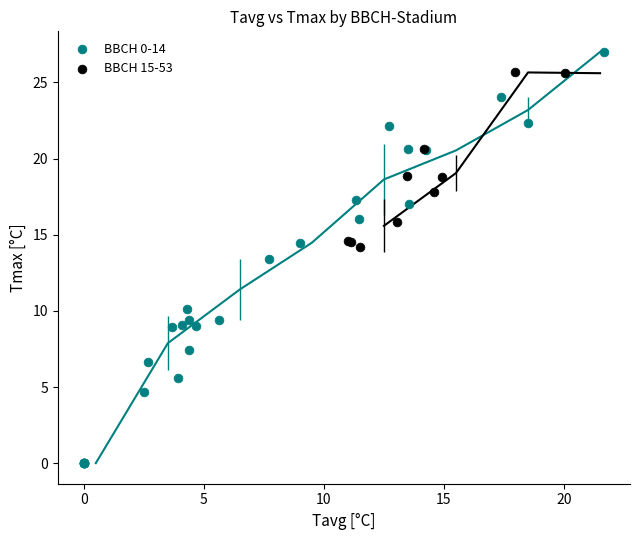

What are all the series names shown in the legend?

BBCH 0-14, BBCH 15-53